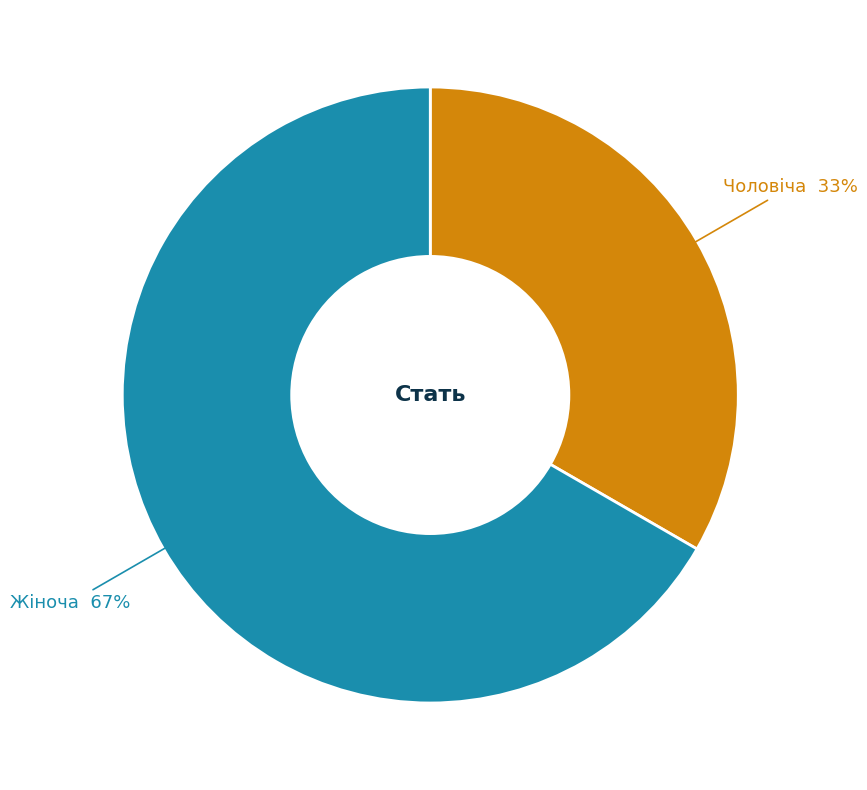

Do Чоловіча and Жіноча together represent more than half of the pie?

Yes